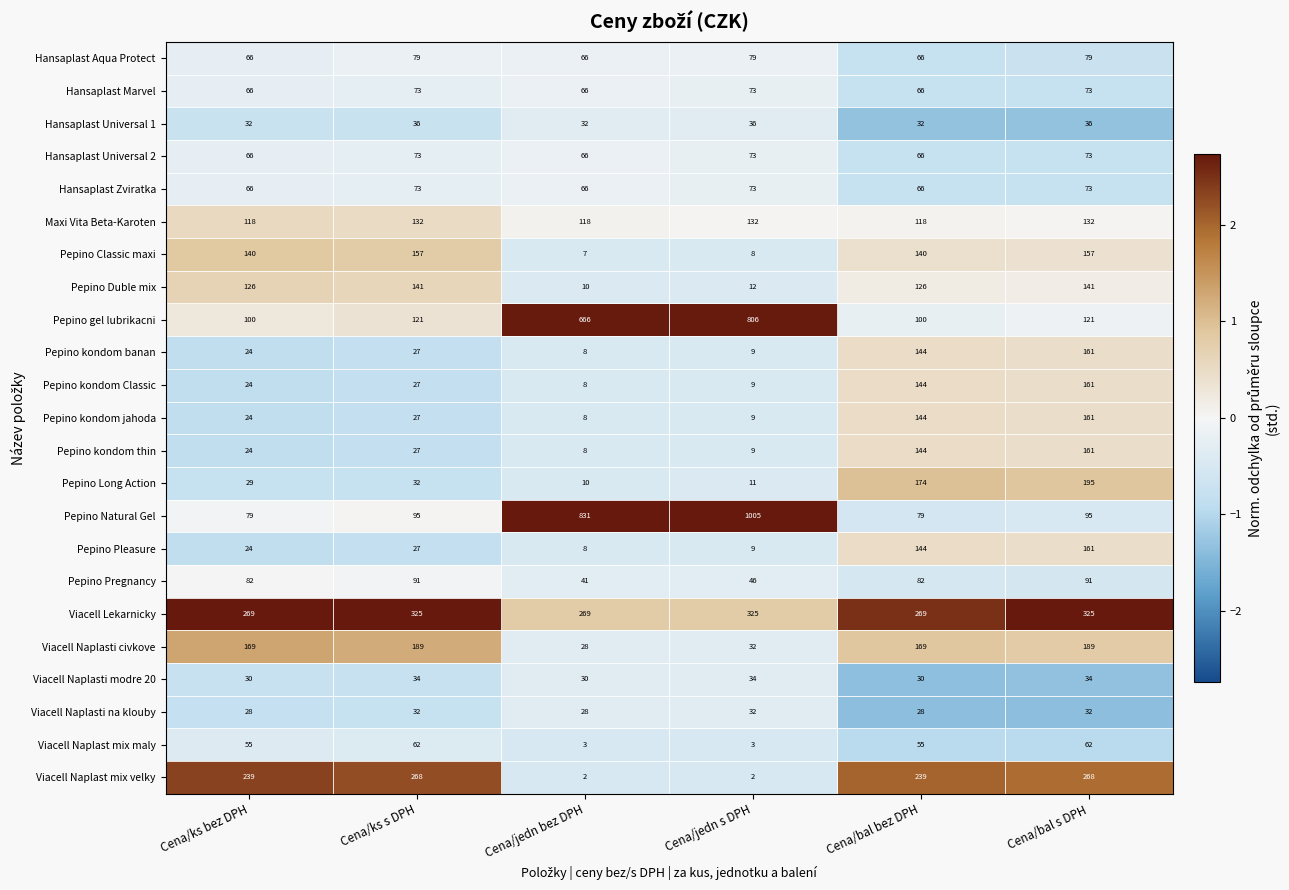

Count the number of data series in this chart.

23